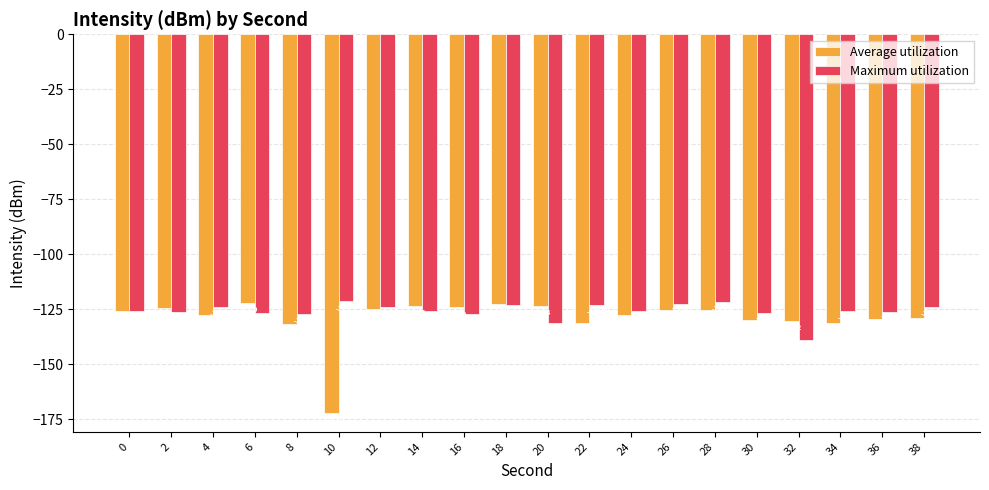

Which series has the largest total across all categories?

Maximum utilization